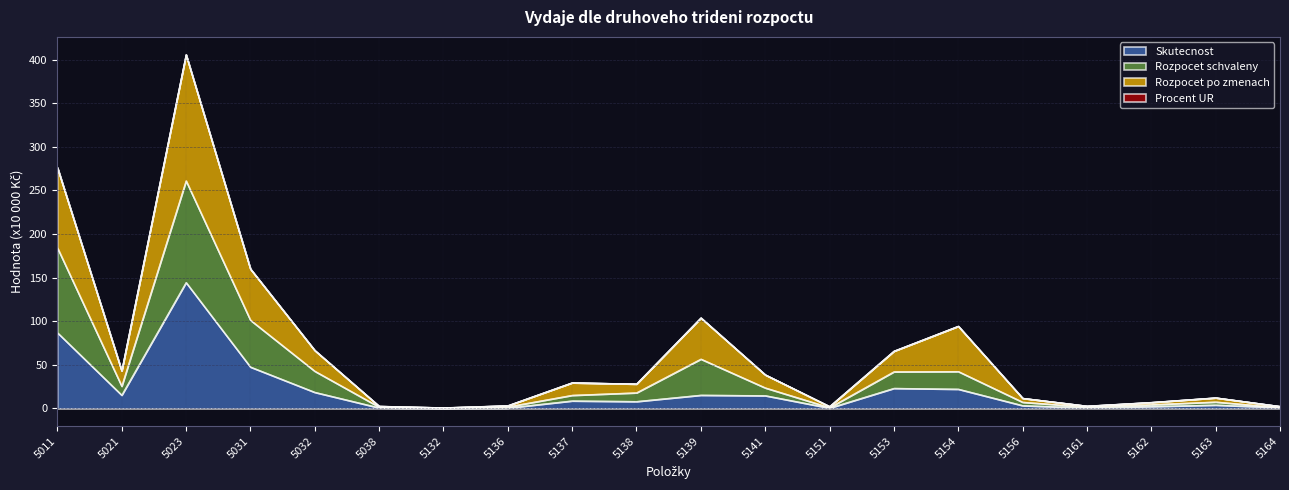

How many data points in Skutecnost are above 8?

11